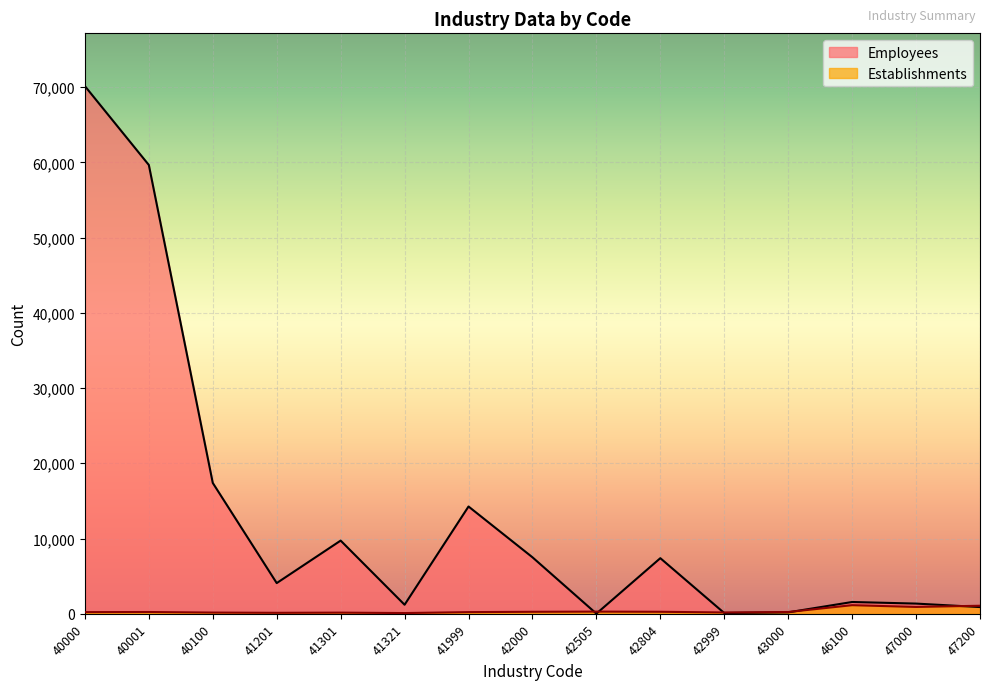

At which category does the chart reach its peak across all series?

40000